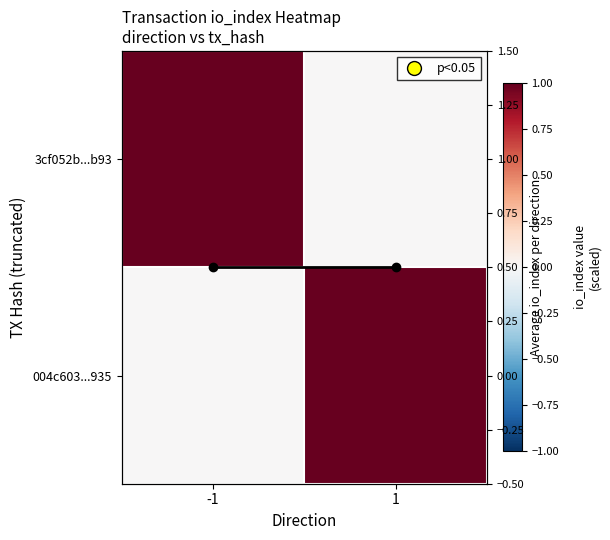

What is the difference between the 004c603...935 values at -1 and 1?

1.0